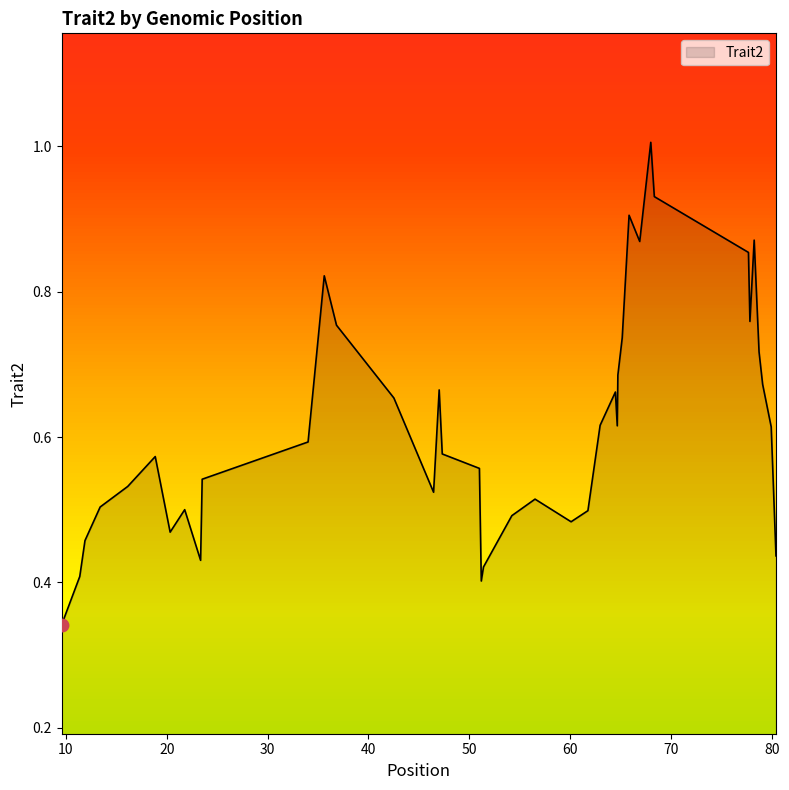

How many lines are shown in the chart?

1